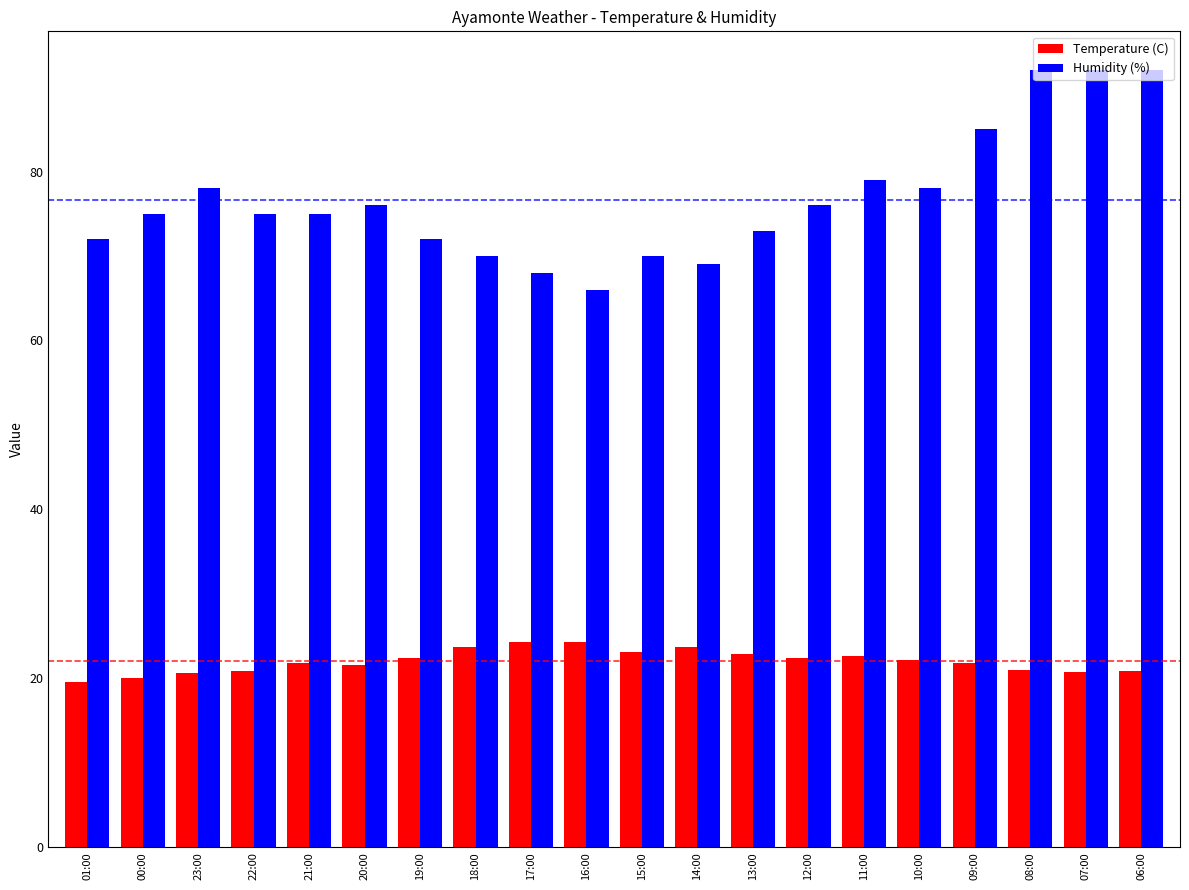

What is the label of the 18th bar from the left?

08:00